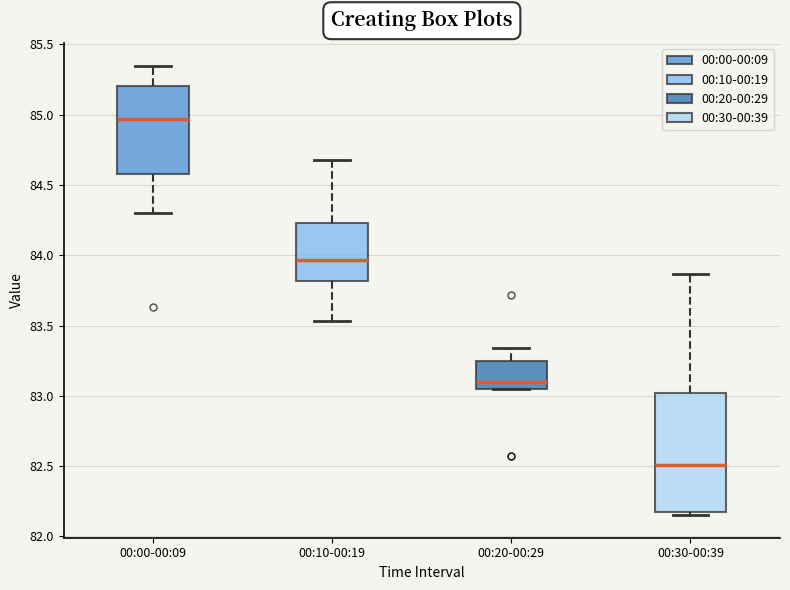

Reading left to right, read every box against the y-axis: the position of its median line, the range the box covers, and the ends of its whiskers. The values are not printed on the chart, so give them approximately, as read against the axis.

00:00-00:09: median 84.95, box 84.60 to 85.20, whiskers 84.30 to 85.35
00:10-00:19: median 83.95, box 83.80 to 84.25, whiskers 83.55 to 84.70
00:20-00:29: median 83.10, box 83.05 to 83.25, whiskers 83.05 to 83.35
00:30-00:39: median 82.50, box 82.15 to 83.00, whiskers 82.15 (just below the box's lower edge) to 83.85